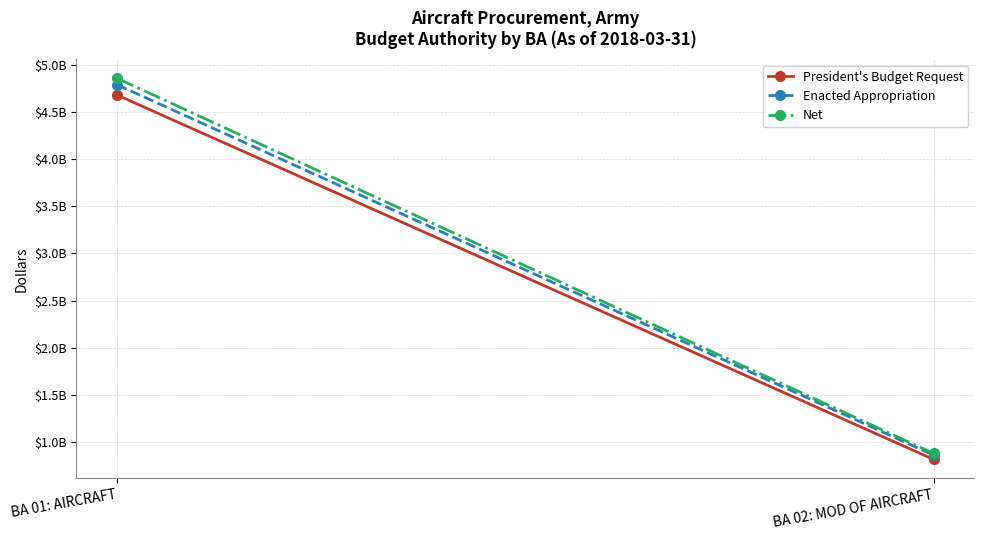

What is the label of the 1st point from the left?

BA 01: AIRCRAFT